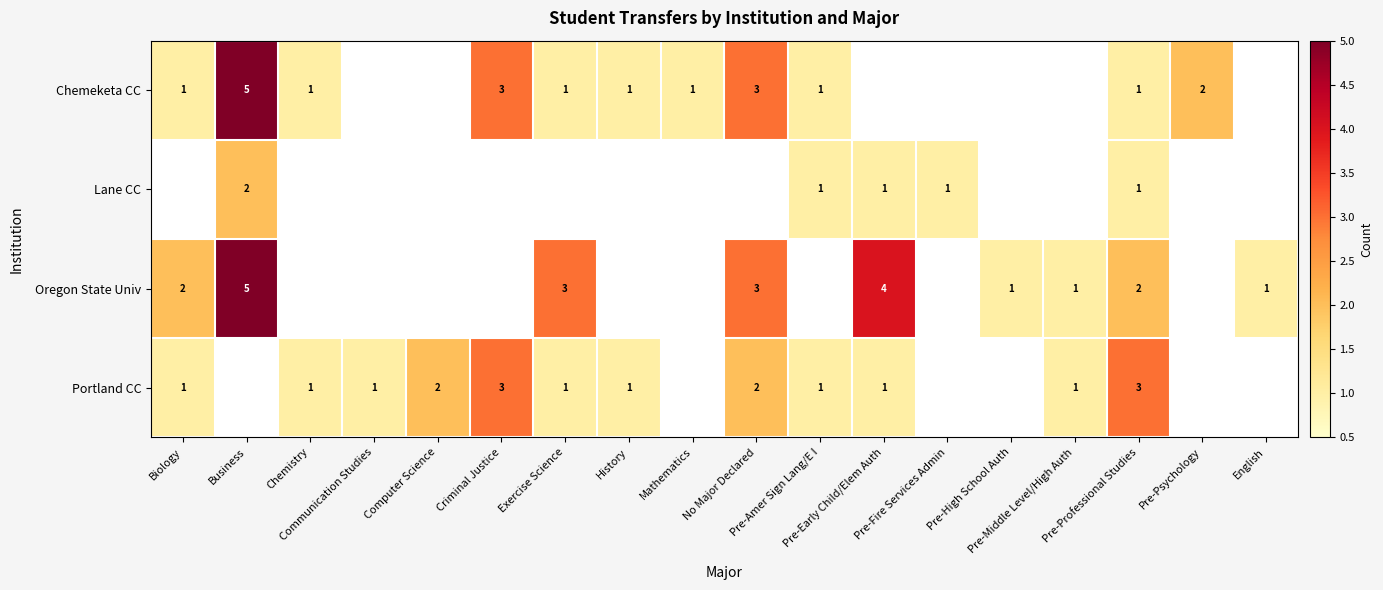

The Lane CC series shows 1 at Pre-High School Auth. True or false?

False